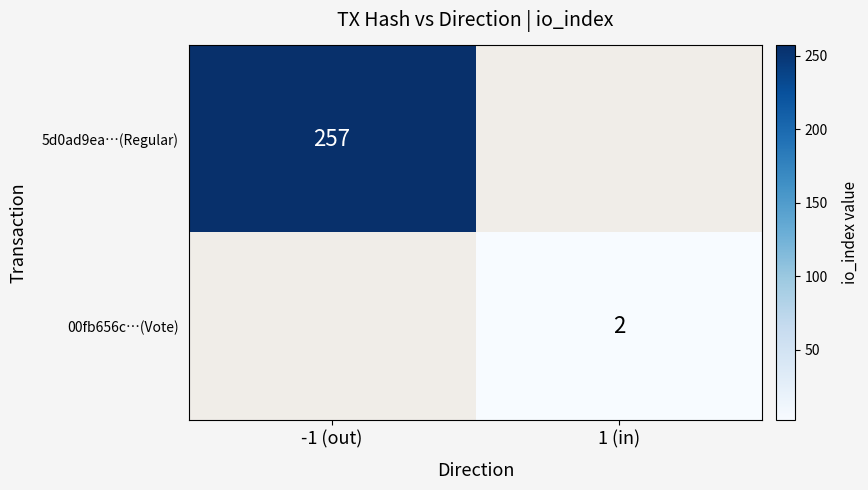

Is the value of 00fb656c…(Vote) at 1 (in) greater than the value of 5d0ad9ea…(Regular) at -1 (out)?

No